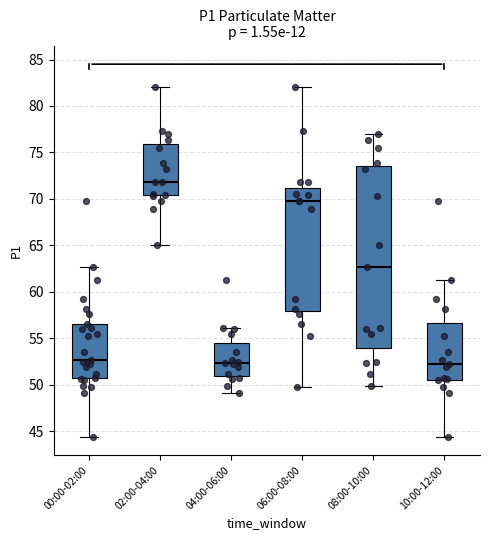

Which box is the tallest, from its lower edge to its upper edge?

08:00-10:00